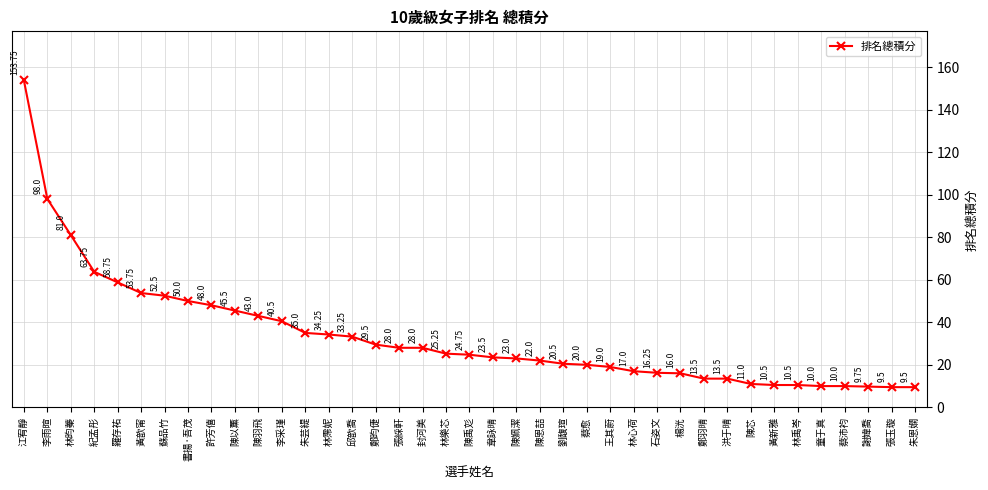

What is the label of the 11th point from the left?

陳羽飛